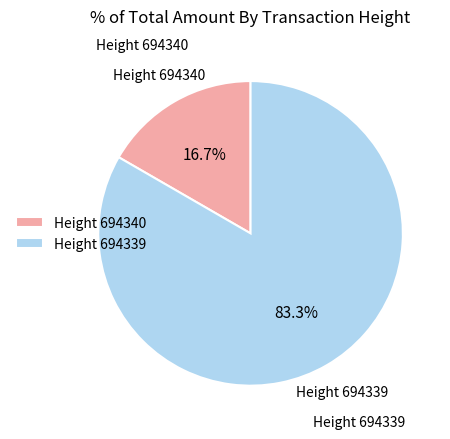

How many segments does this pie chart have?

2